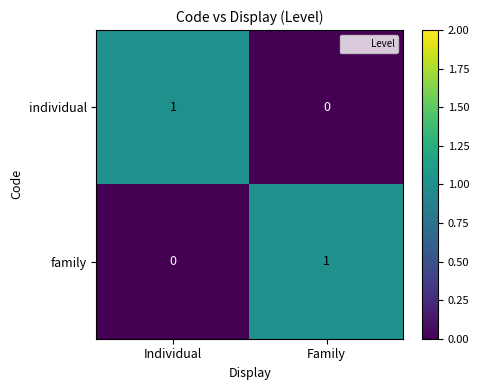

At Individual, list the series in order from largest to smallest.

individual, family